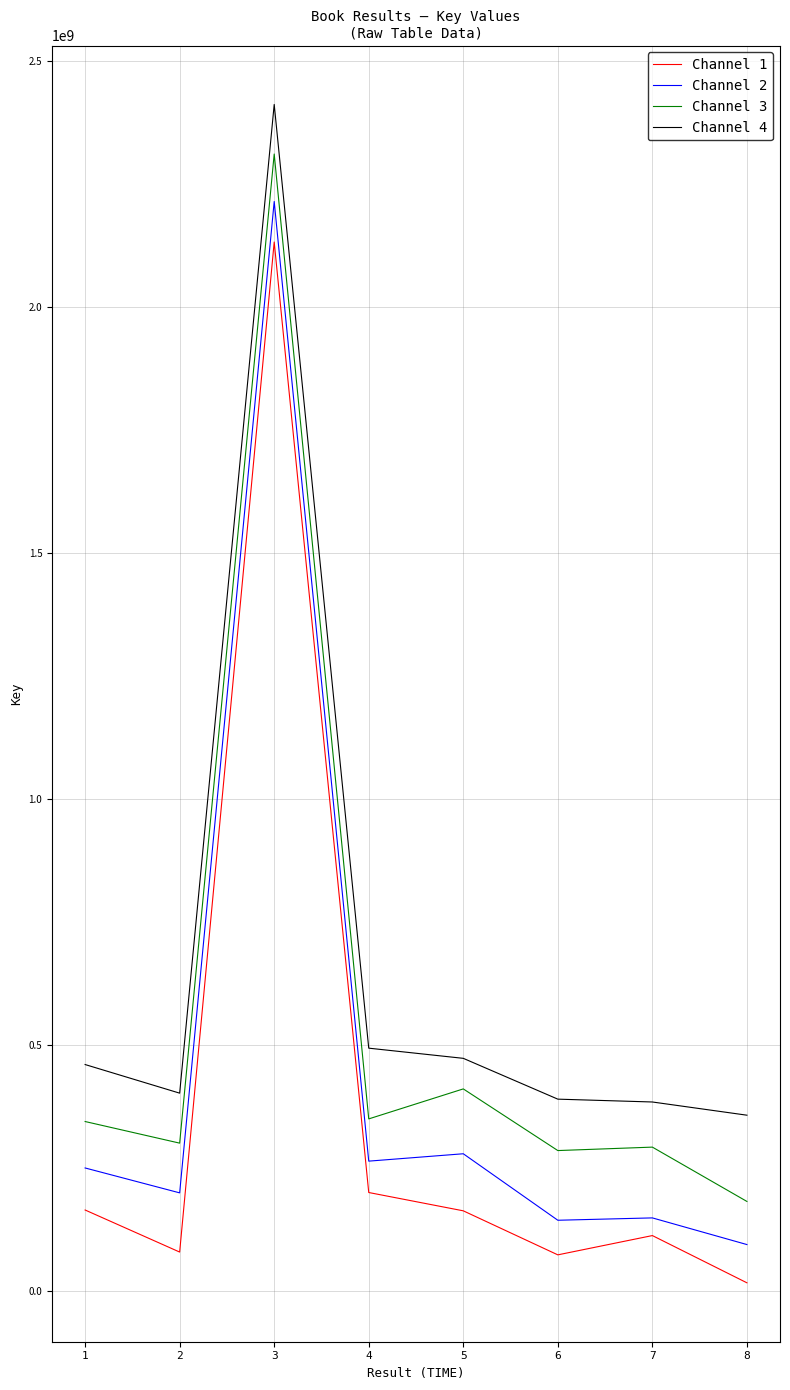

What is the spread (max minus min) of values at 6?

316457815.3